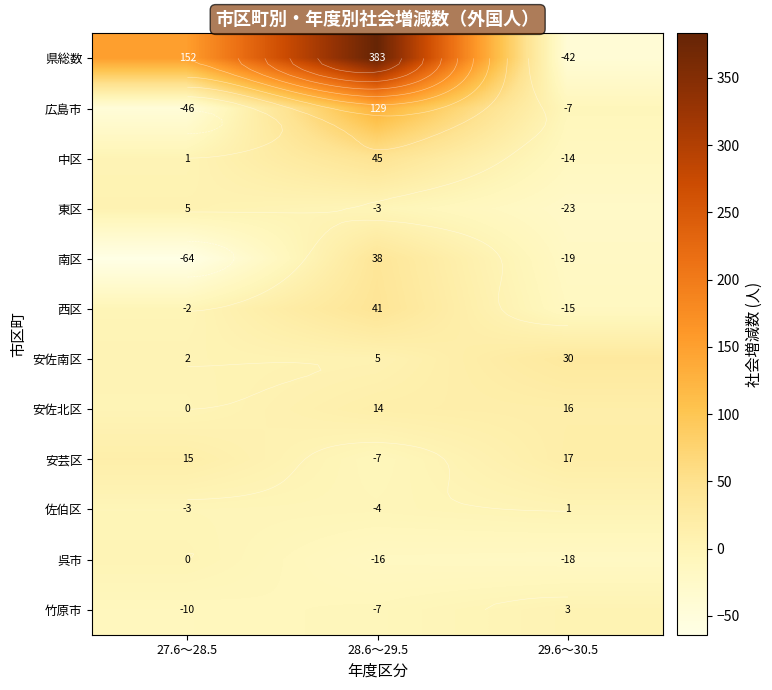

How many series are shown in this chart?

12